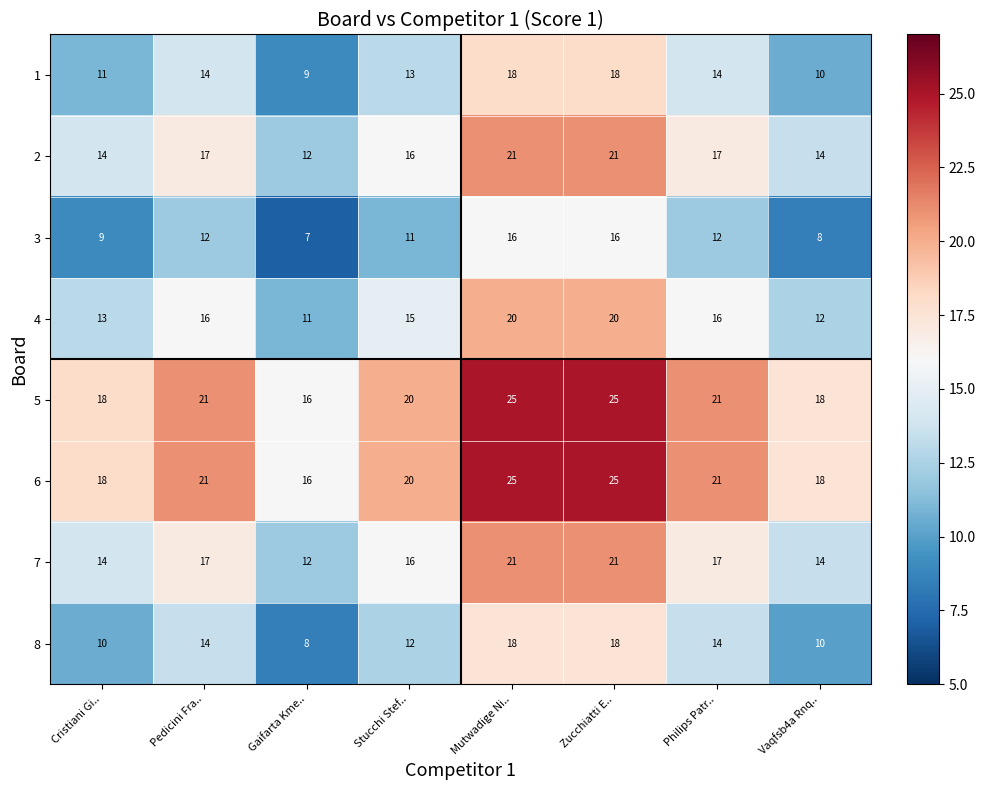

What is the maximum value for 6?

25